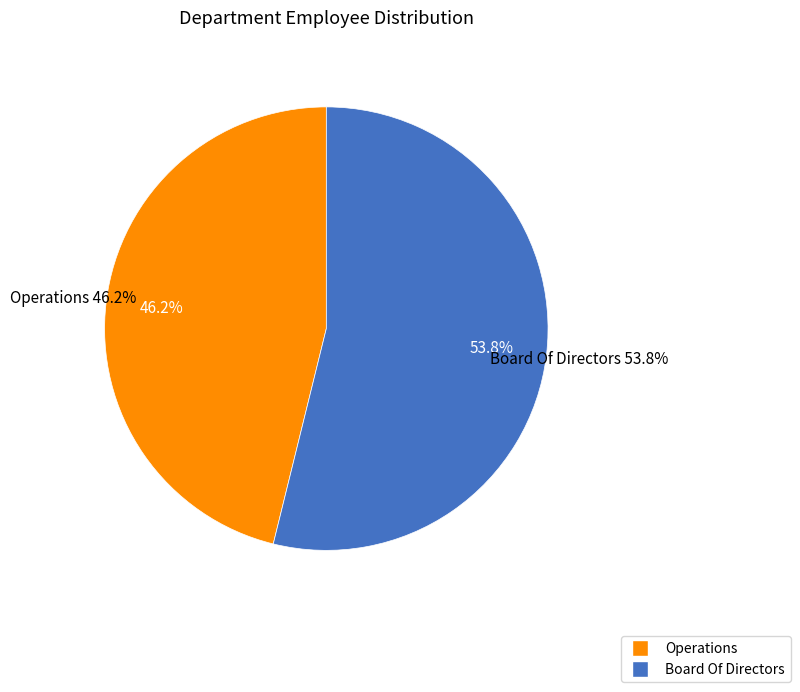

What is the largest slice in the pie chart?

Board Of Directors